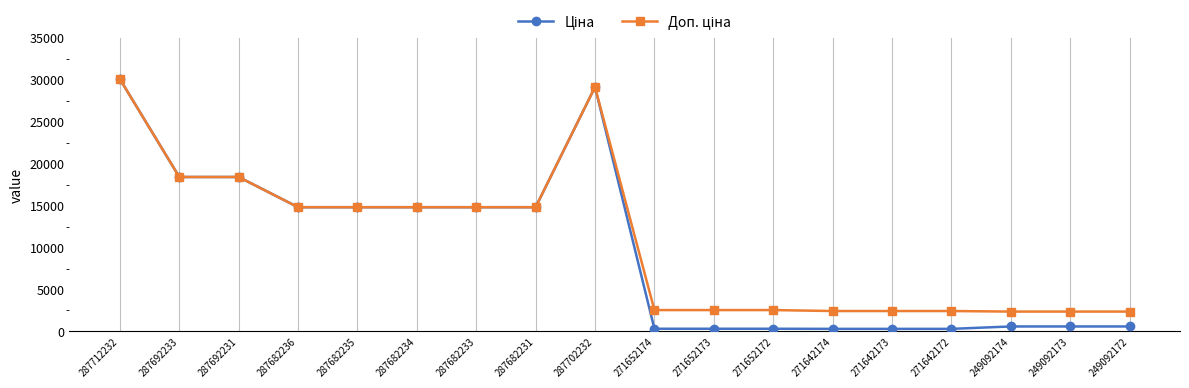

Which category has the highest value across all series?

287712232